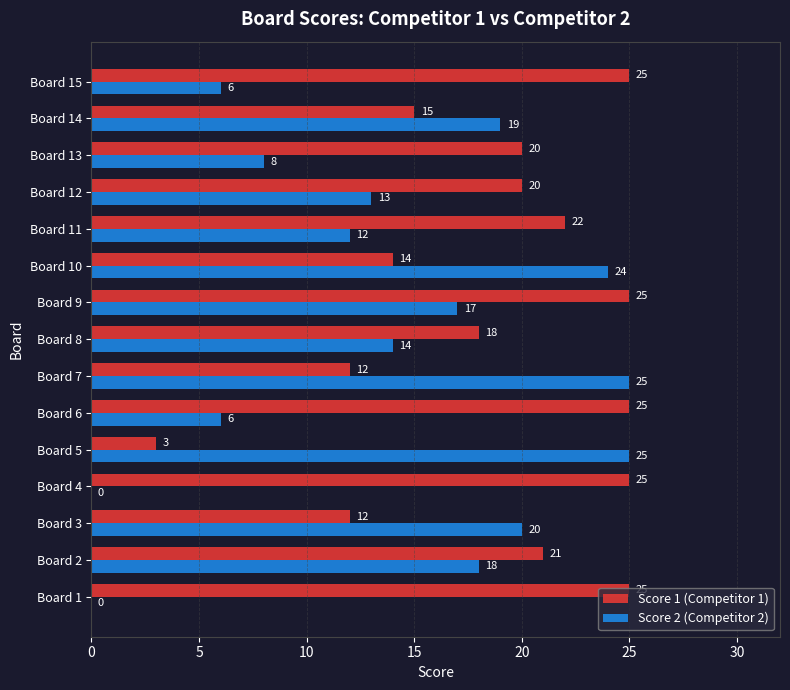

What is the total value across all series at Board 15?

31